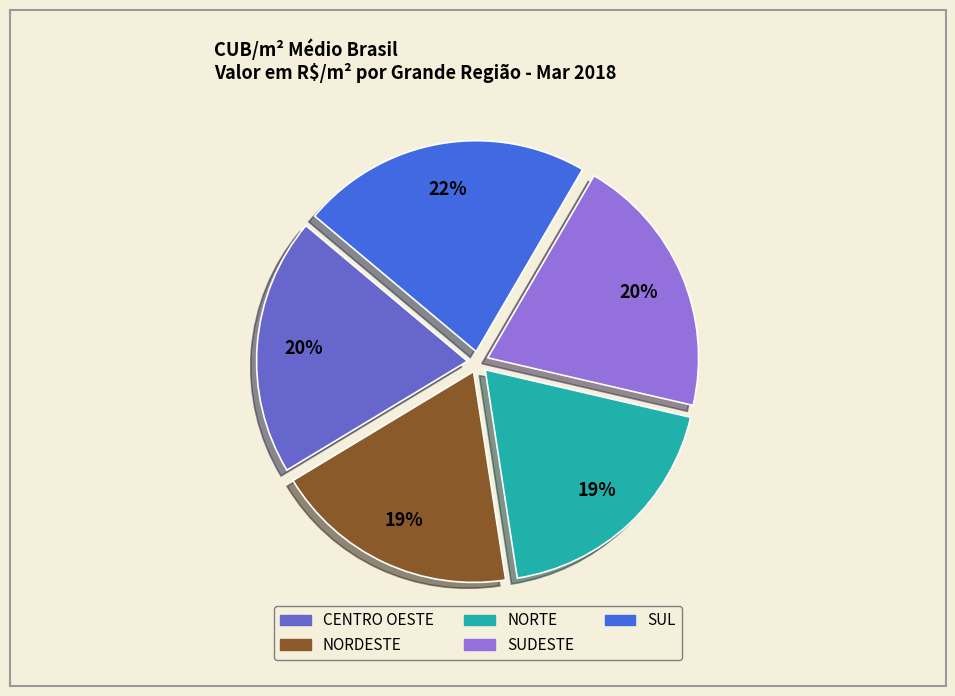

Which slice is the largest?

SUL